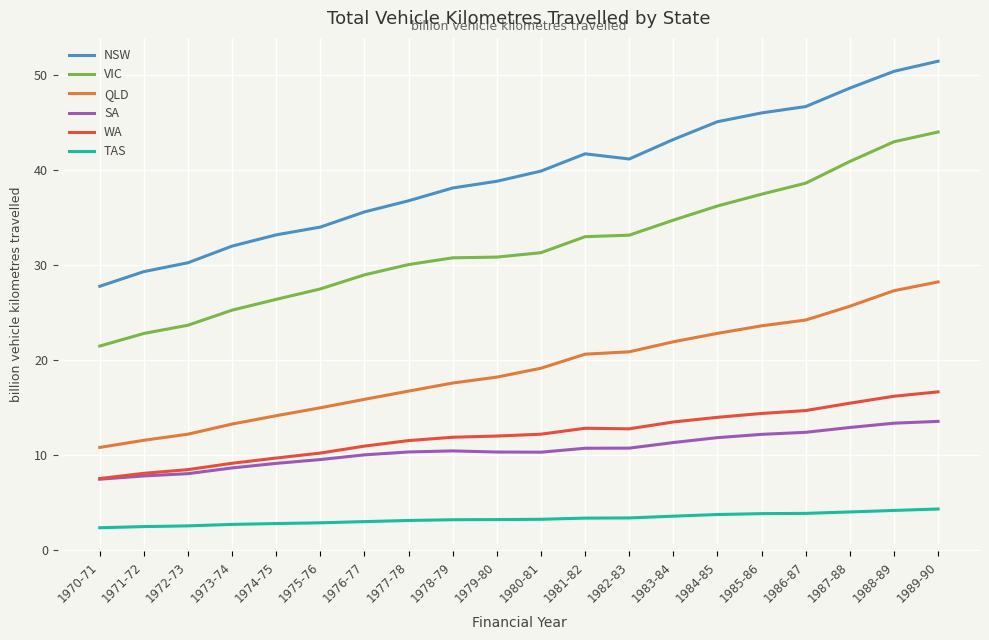

How many lines are shown in the chart?

6